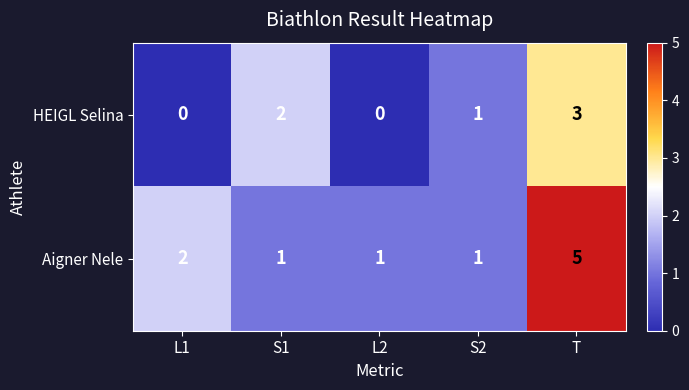

Which category has the highest value across all series?

T